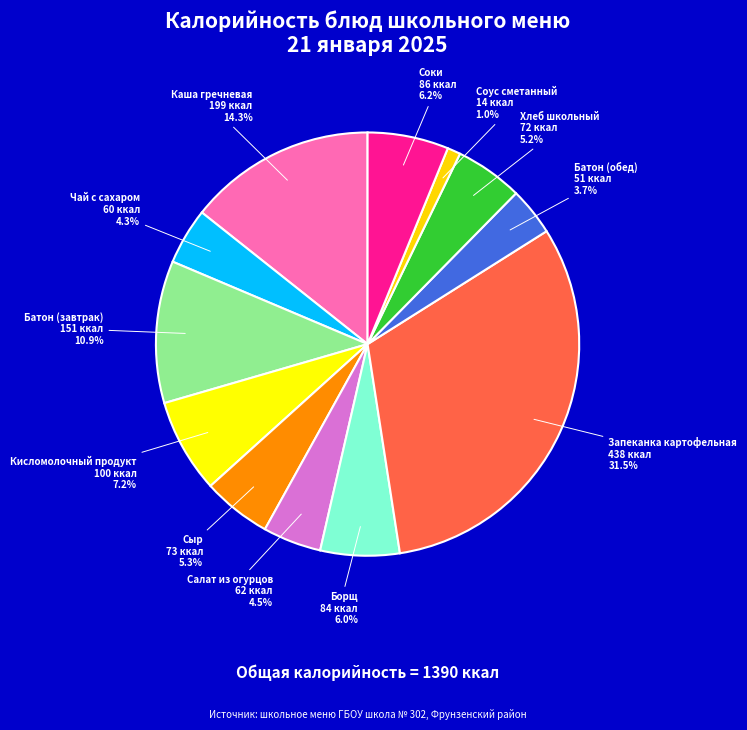

How many slices are in this pie chart?

12